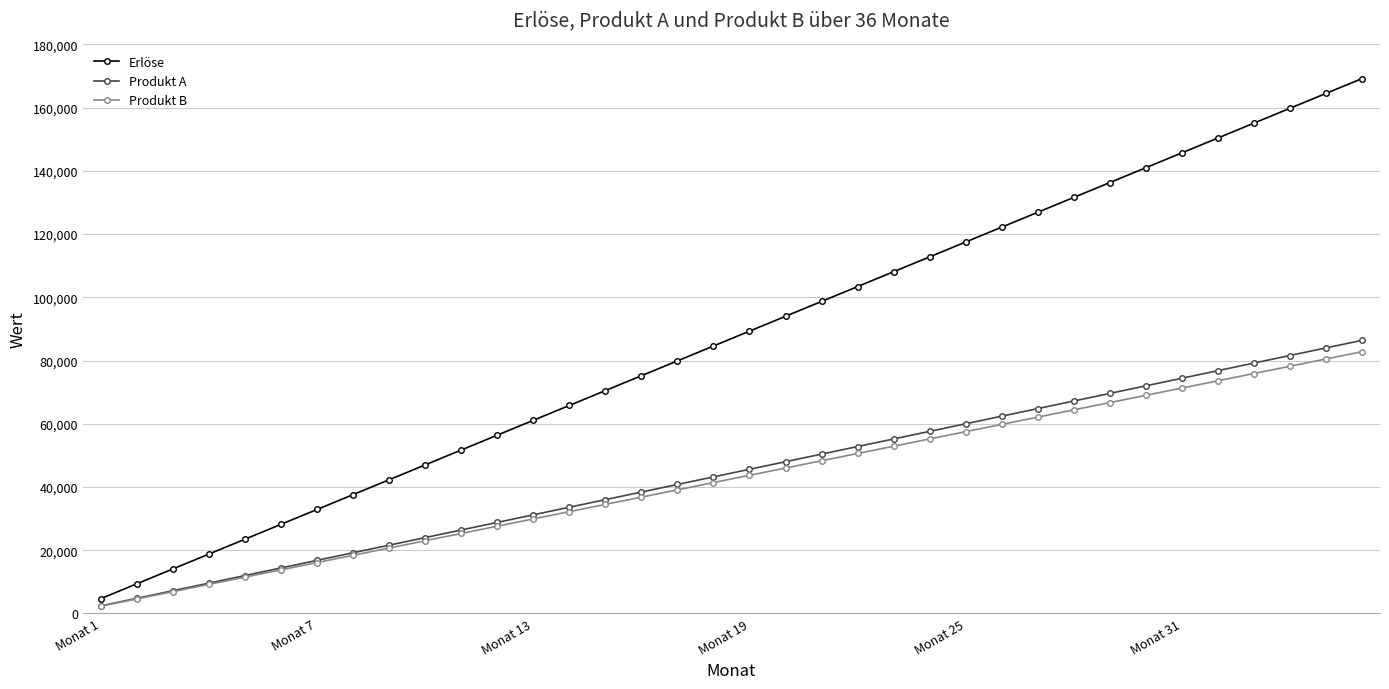

Which series has the largest total across all categories?

Erlöse